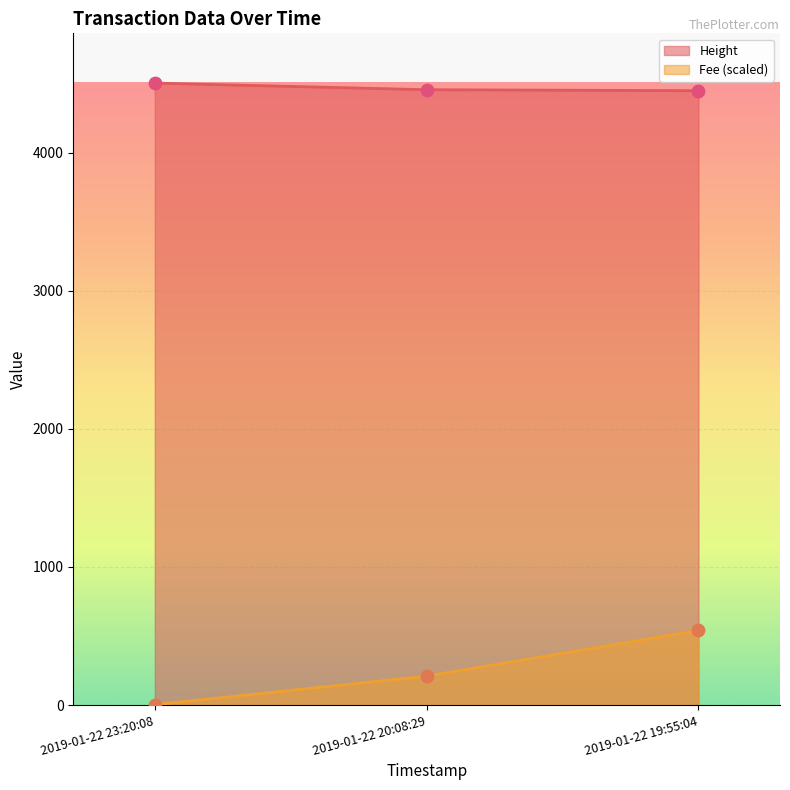

Which series reaches the maximum Y coordinate?

Height